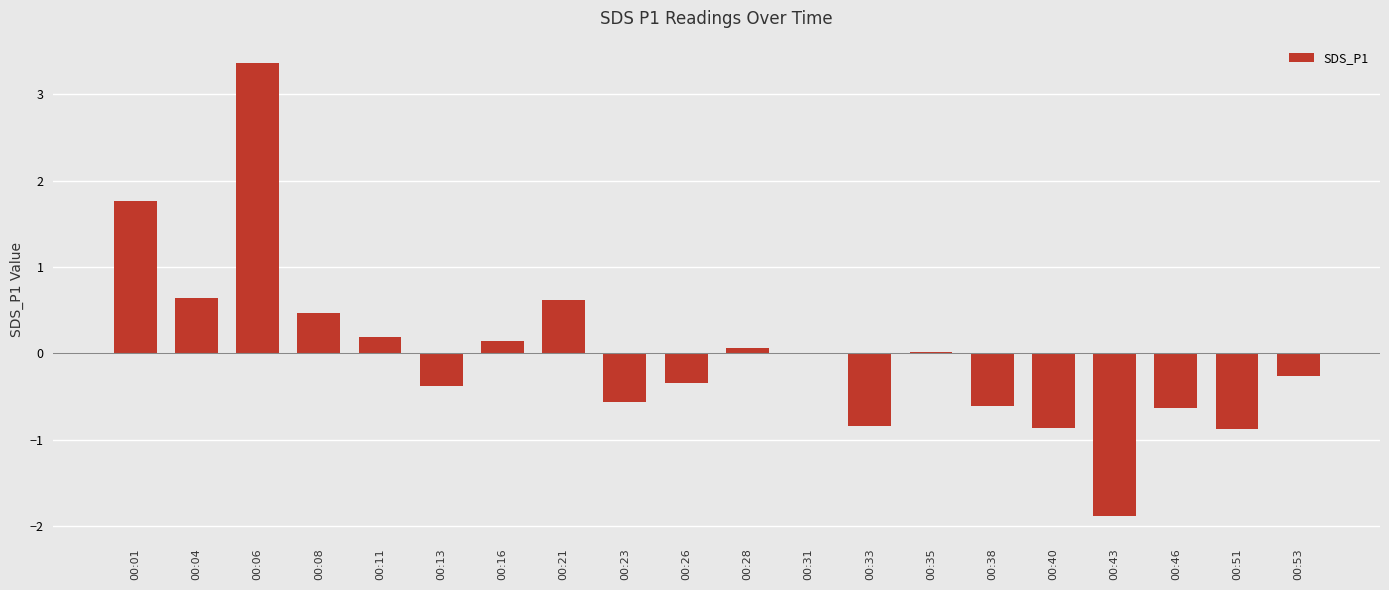

What is the maximum value shown in the chart?

3.4